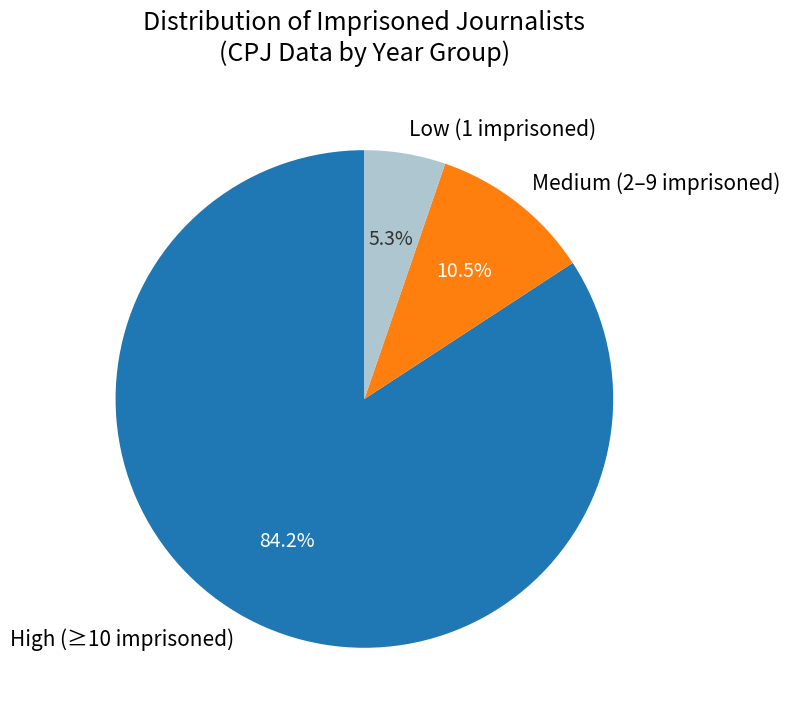

Does any single category account for the majority?

Yes